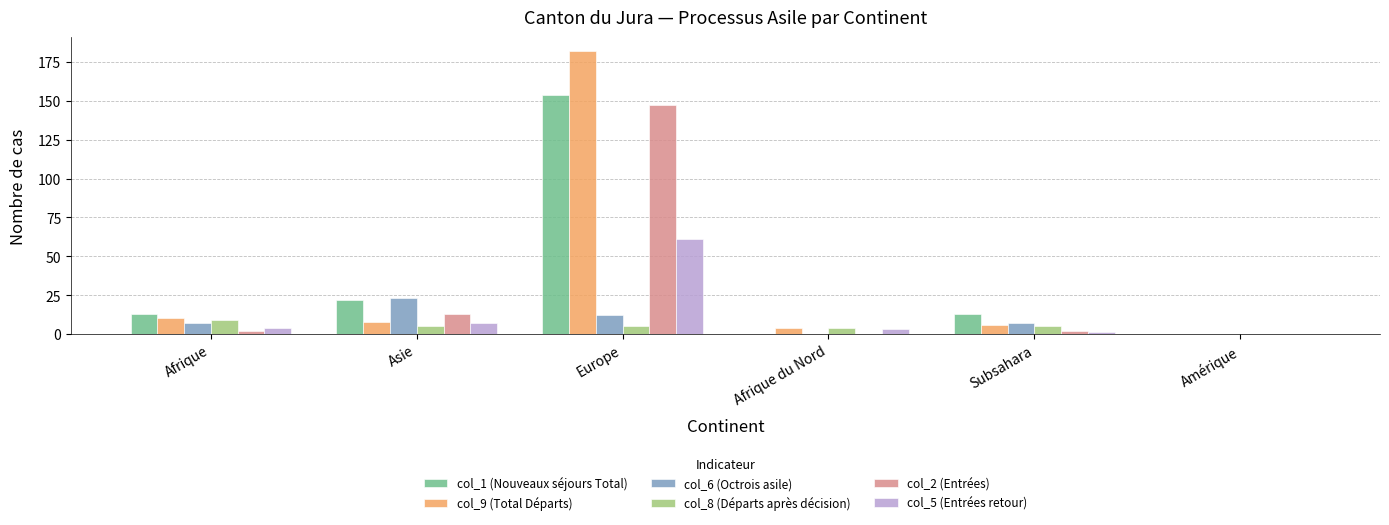

True or false: col_6 (Octrois asile) has a value of -13 at Afrique du Nord.

False